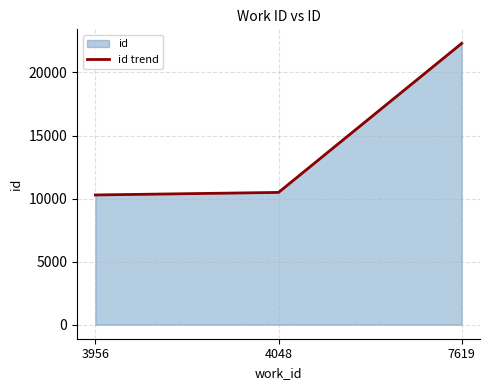

List the labels in order of value, largest first.

7619, 4048, 3956